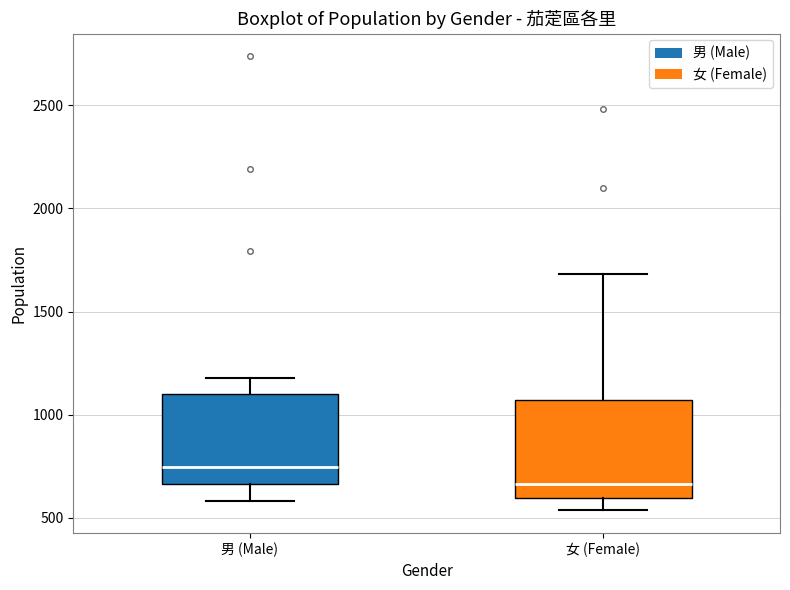

Reading left to right, transcribe this box plot: for each box, give where its median line is, the range the box spans, and where its two whiskers end, as read against the y-axis. The values are not printed on the chart, so give them approximately, as read against the axis.

男 (Male): median 750, box 650 to 1100, whiskers 600 to 1200
女 (Female): median 650, box 600 to 1050, whiskers 550 to 1700